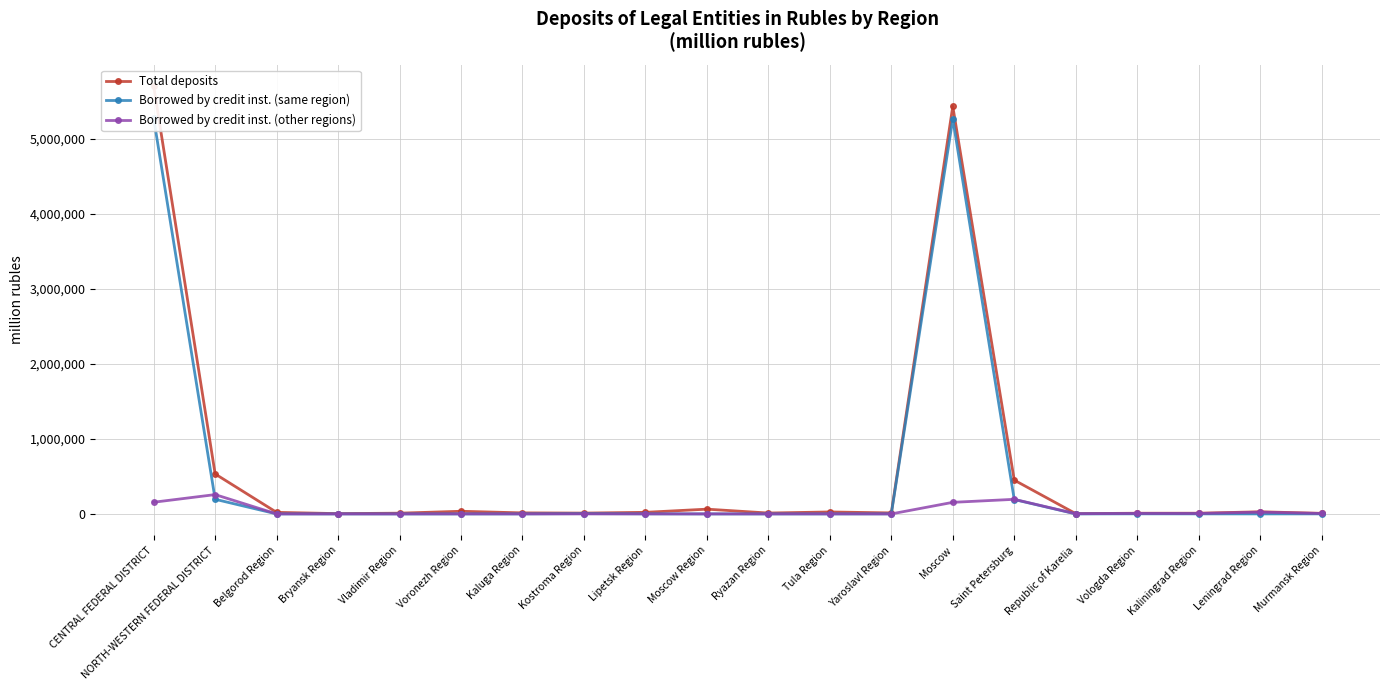

What are all the series names shown in the legend?

Total deposits, Borrowed by credit inst. (same region), Borrowed by credit inst. (other regions)